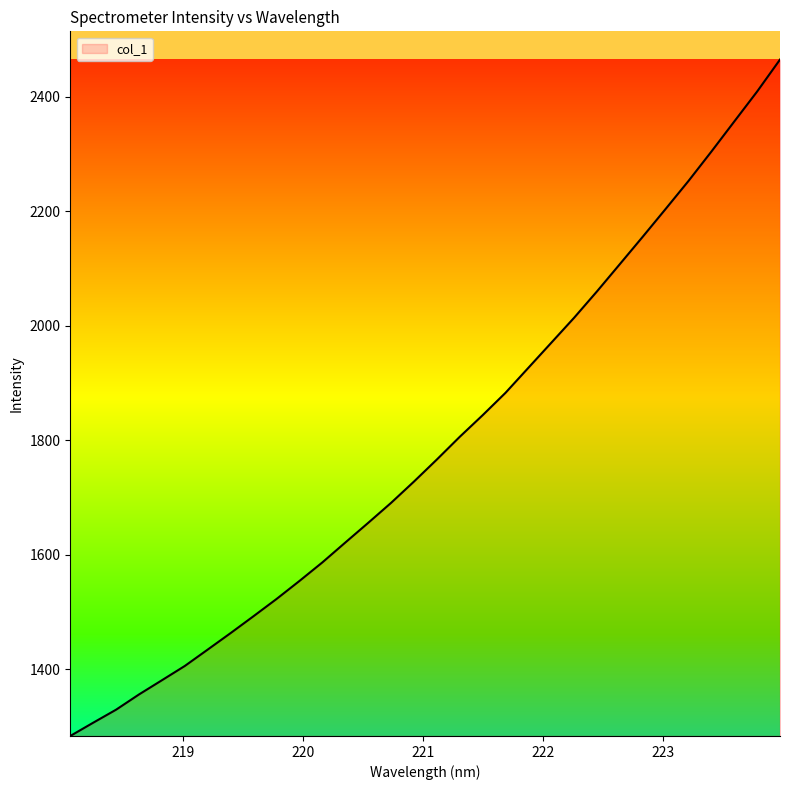

What is the difference between the maximum and minimum values?

1181.2